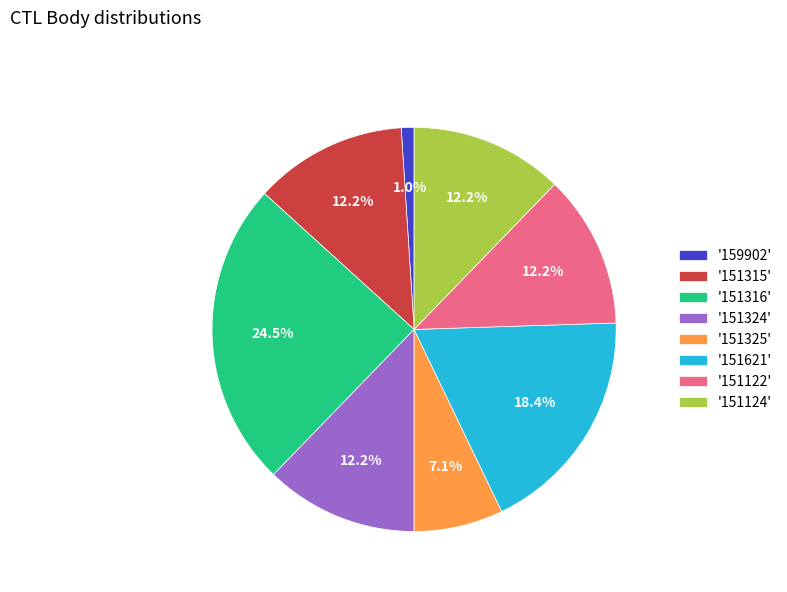

Is there any slice that represents more than half of the pie?

No